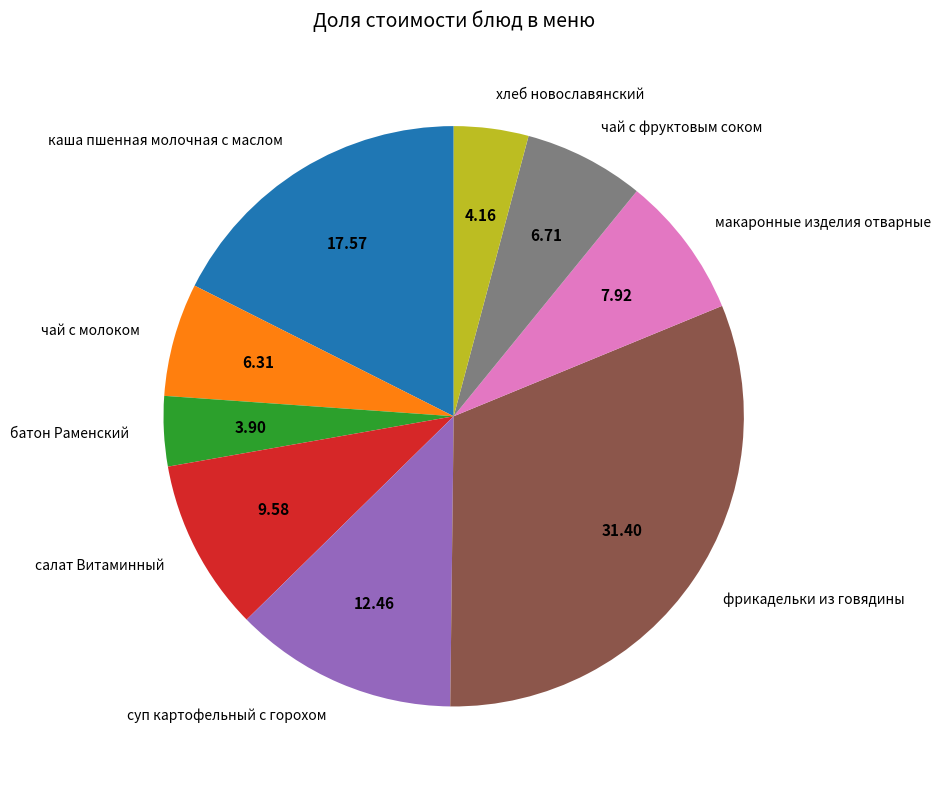

Combined, do салат Витаминный and фрикадельки из говядины account for over 50%?

No